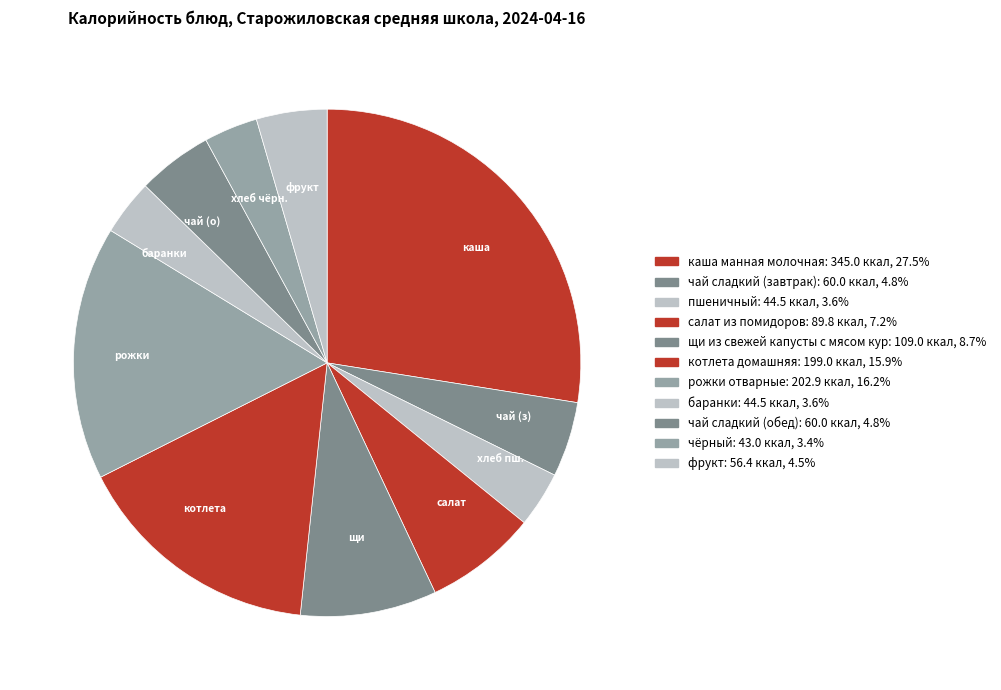

Count the number of slices in the pie.

11